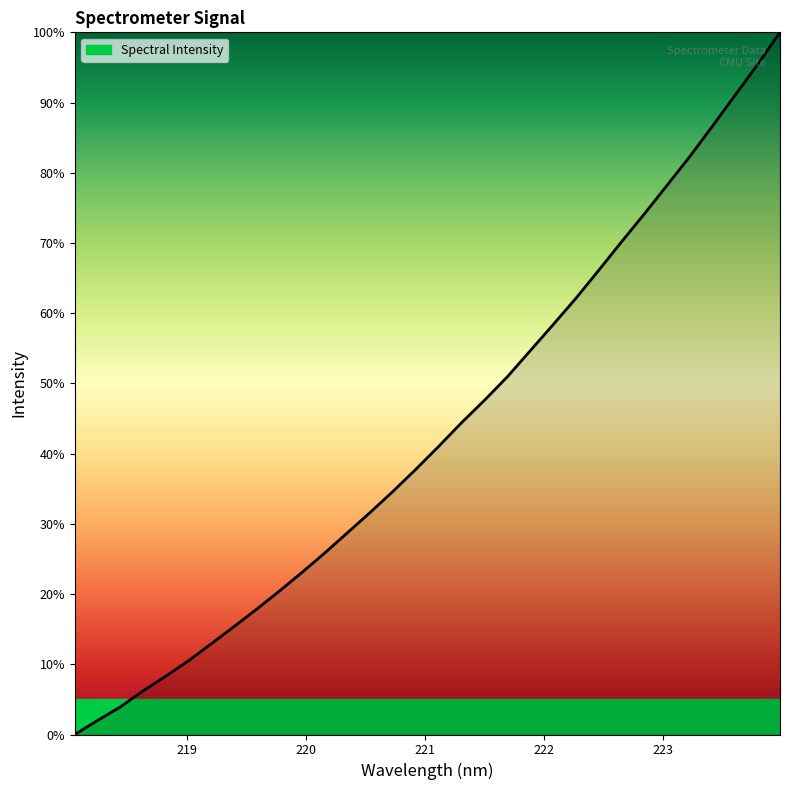

What is the maximum value shown in the chart?

100.0